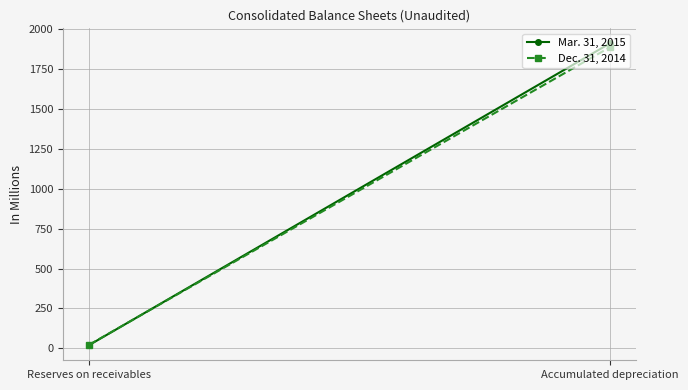

What is the difference between the maximum and minimum values in the Mar. 31, 2015 series?

1889